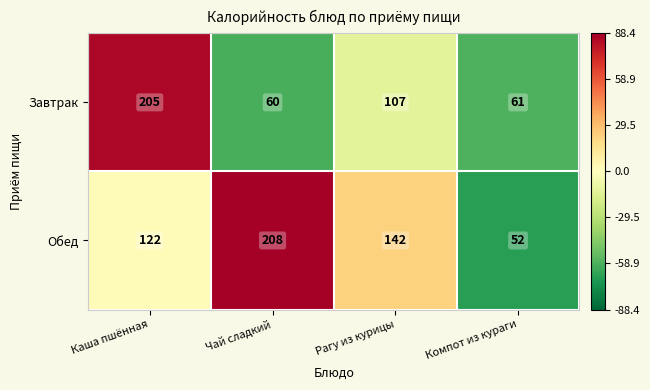

How many Обед values are between 122 and 208?

3